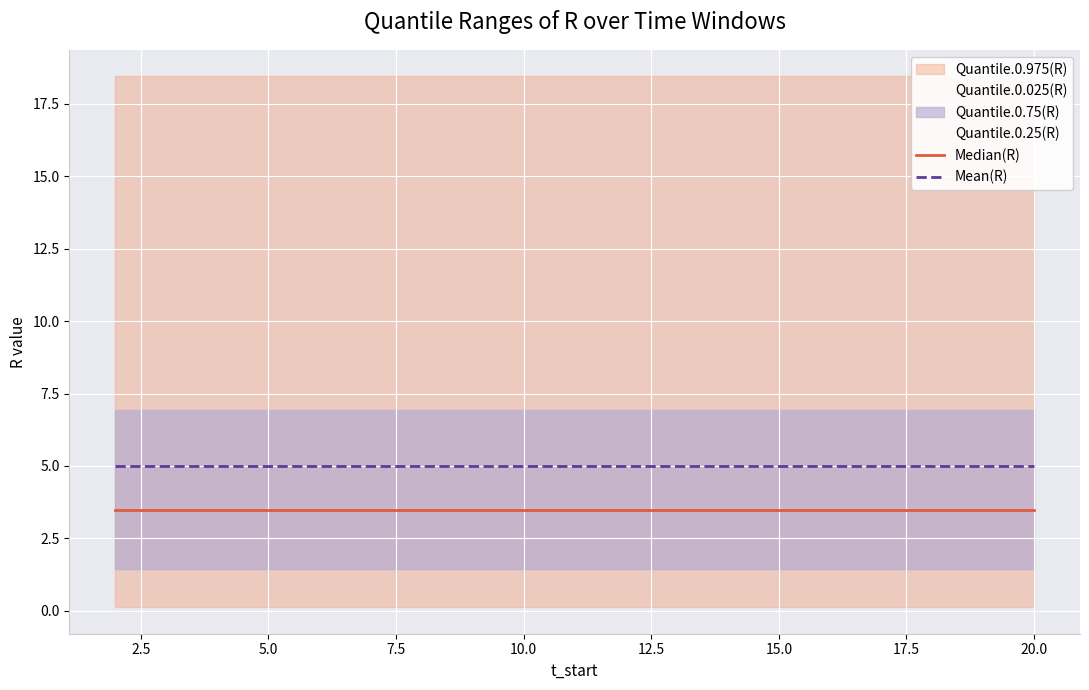

List the series in order of their overall mean, highest first.

Mean(R), Median(R)